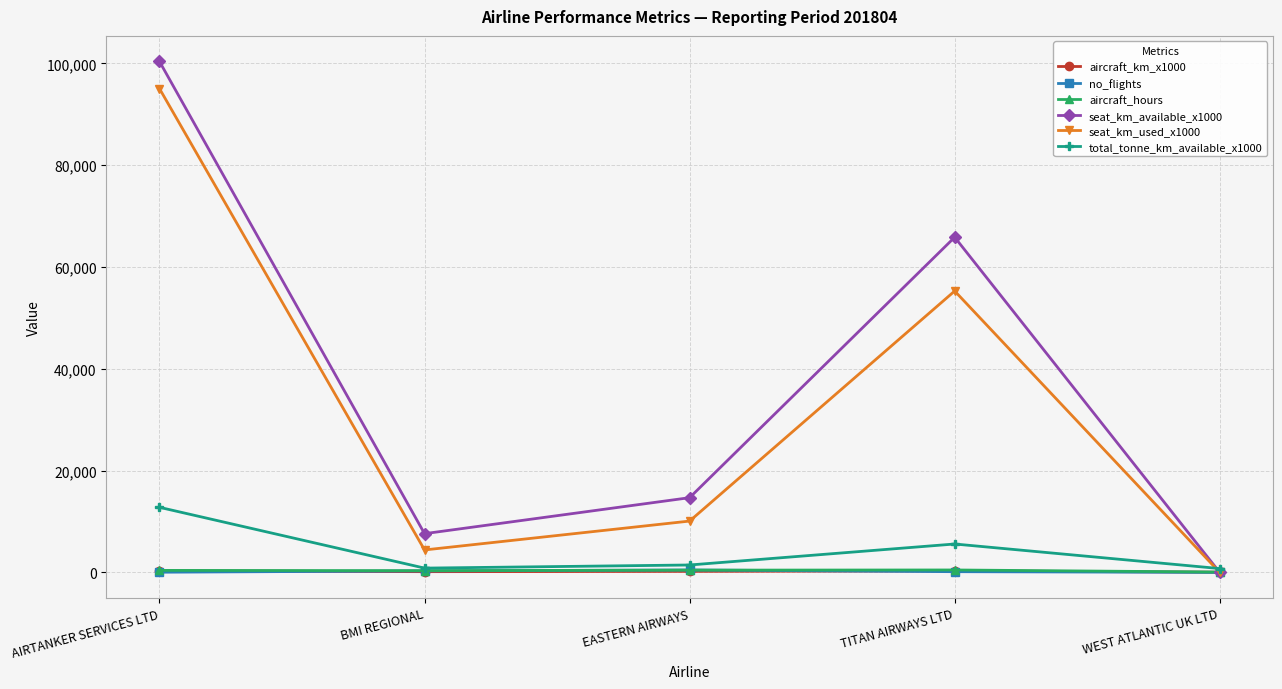

At which category is the sum across all series the highest?

AIRTANKER SERVICES LTD